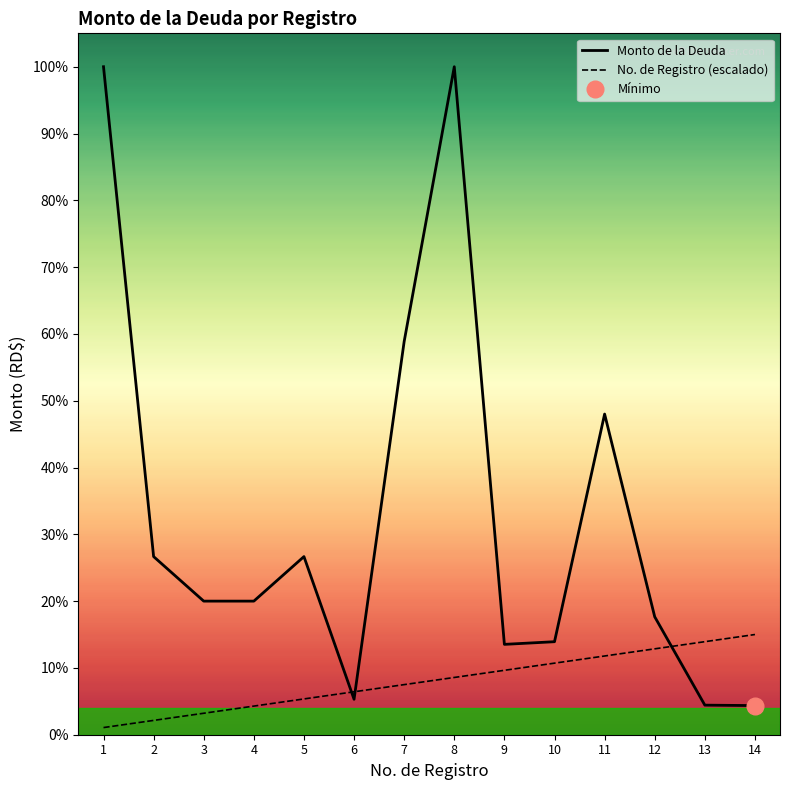

Reading left to right, list all the values displayed in this chart.

Monto de la Deuda: 1=1500000.0	2=400000.0	3=300000.0	4=300000.0	5=400000.0	6=79596.9	7=883029.4	8=1500000.0	9=202901.0	10=208860.0	11=720071.1	12=264782.9	13=66399.0	14=65430.0
No.: 1=16071.4	2=32142.9	3=48214.3	4=64285.7	5=80357.1	6=96428.6	7=112500.0	8=128571.4	9=144642.9	10=160714.3	11=176785.7	12=192857.1	13=208928.6	14=225000.0